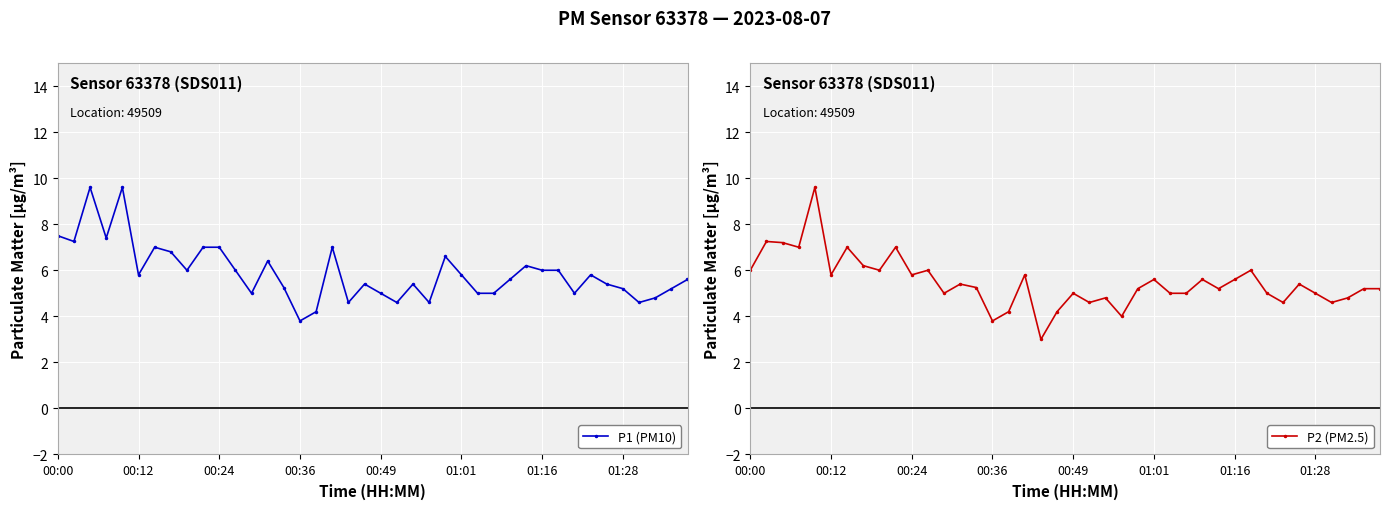

What is the difference between the maximum and minimum values in the P2 (PM2.5) series?

6.6